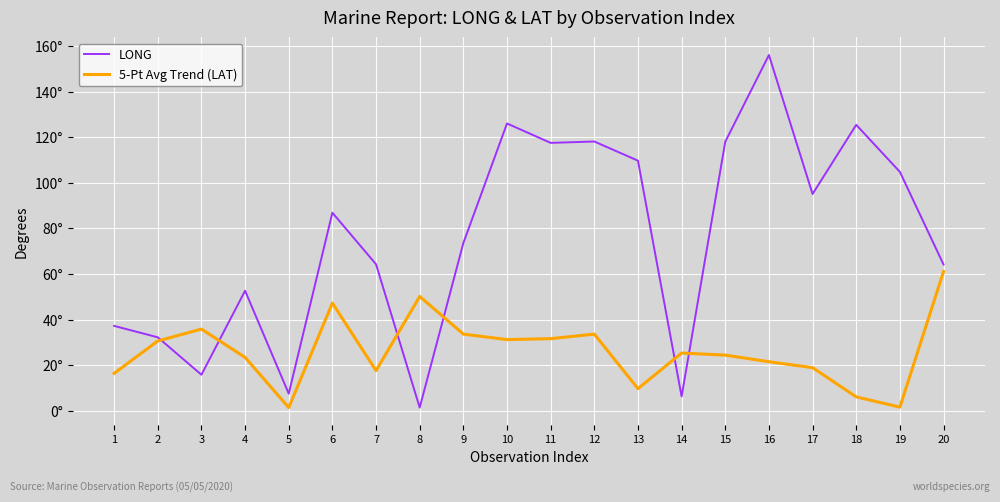

At 9, list the series in order from largest to smallest.

LONG, 5-Pt Avg Trend (LAT)